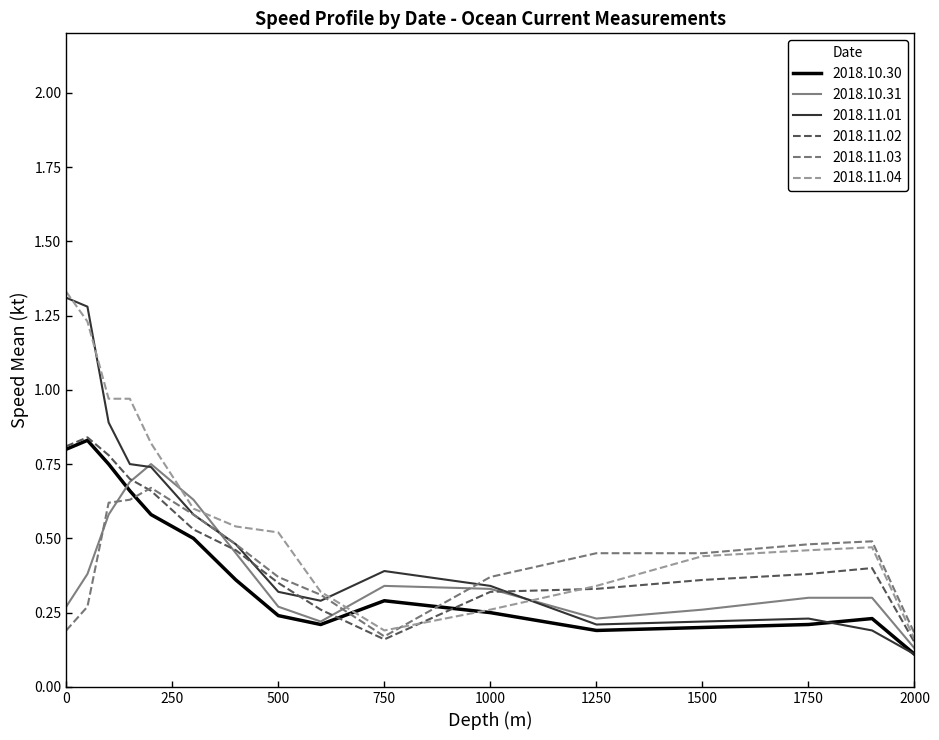

How many categories are shown in the chart?

16